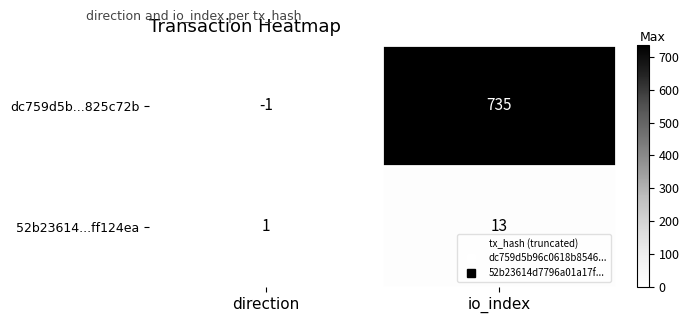

List the series in order of their peak value, lowest first.

52b23614...ff124ea, dc759d5b...825c72b